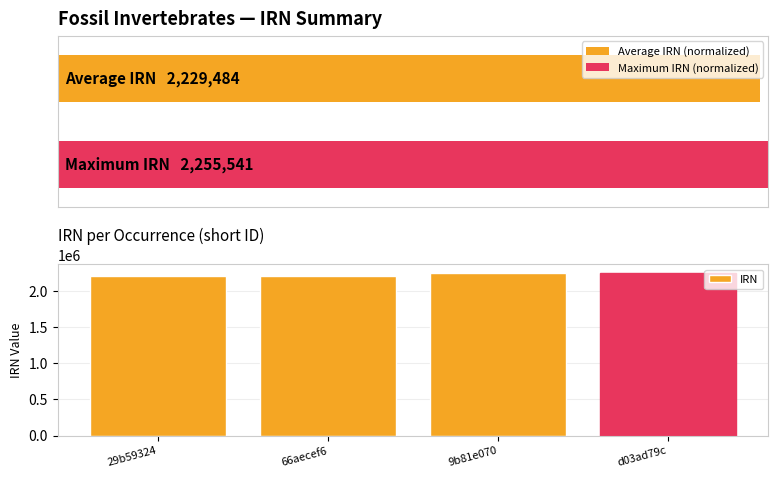

True or false: the data shows 2255540 at 9b81e070.

True